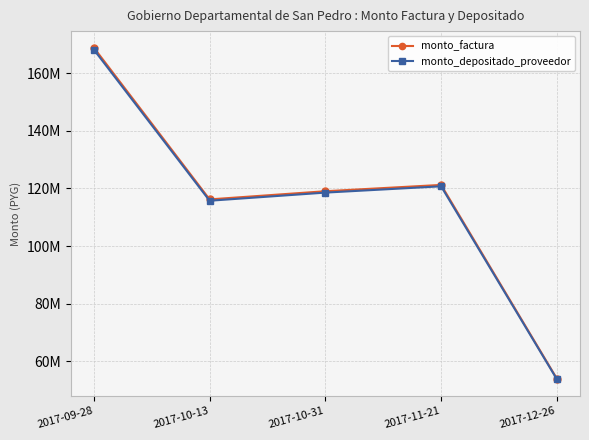

Between 2017-10-13 and 2017-10-31, which series saw the biggest shift?

monto_factura